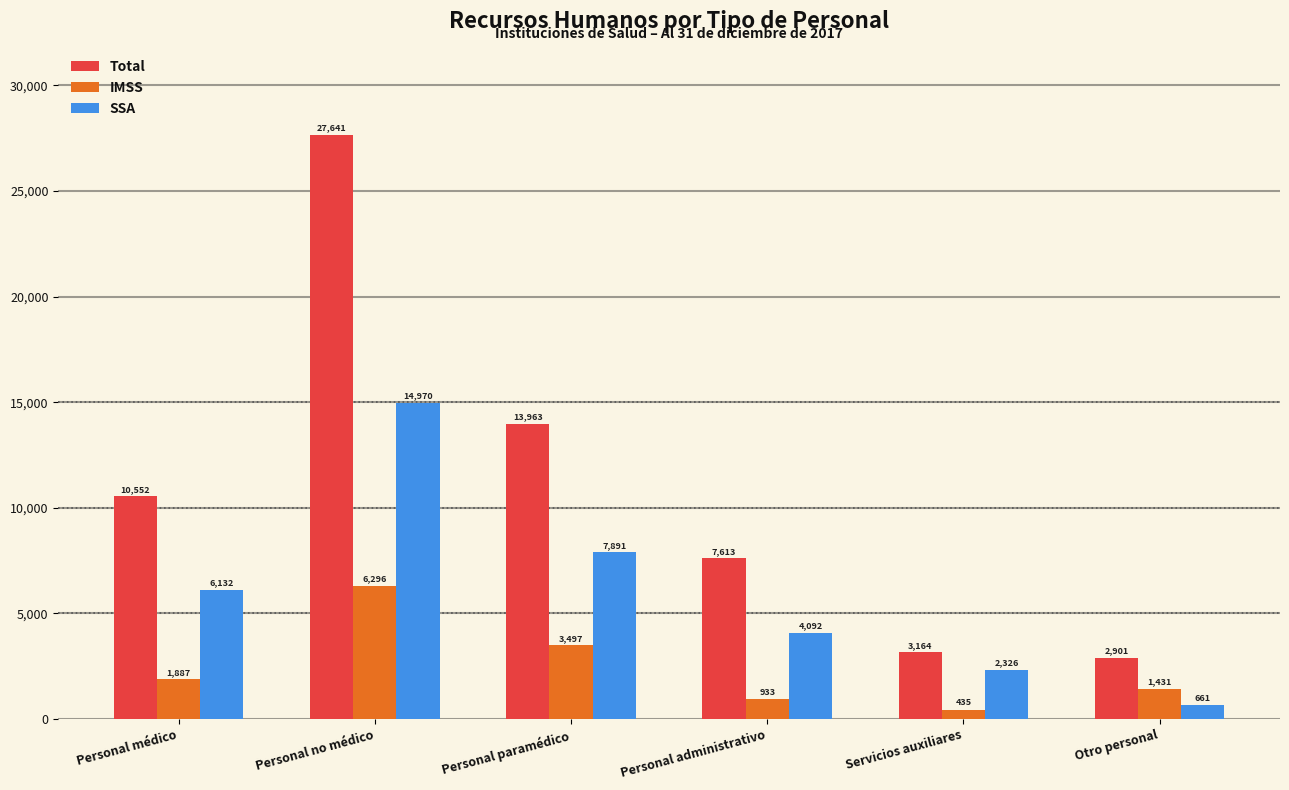

At which label is IMSS closest to 3365?

Personal paramédico